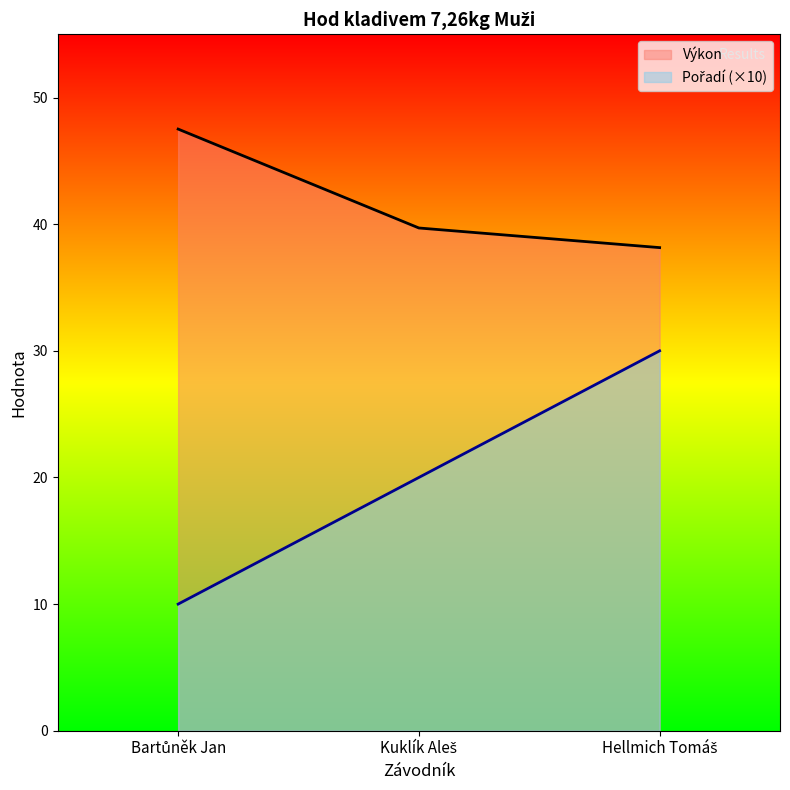

The Výkon series shows 38.1 at Hellmich Tomáš. True or false?

True